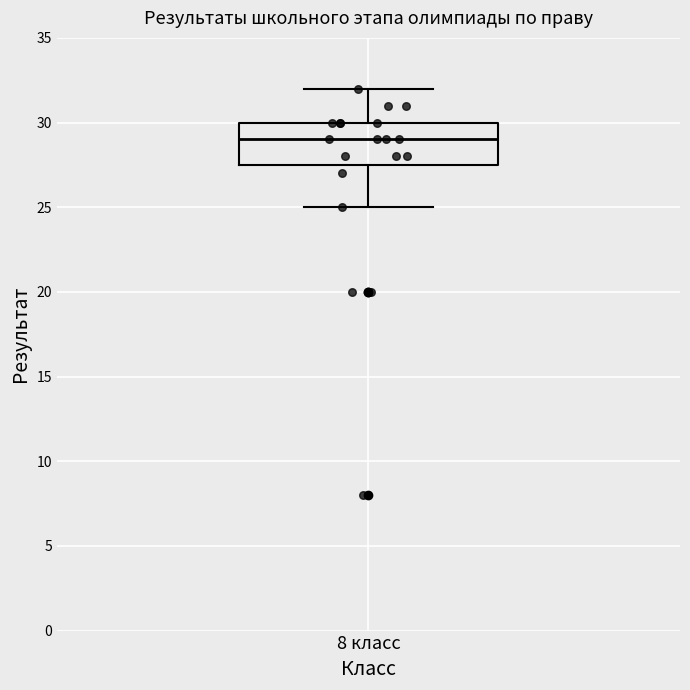

Transcribe this box plot: give where the median line is, the range the box spans, and where the two whiskers end, as read against the y-axis. The values are not printed on the chart, so give them approximately, as read against the axis.

median 29.0, box 27.5 to 30.0, whiskers 25.0 to 32.0